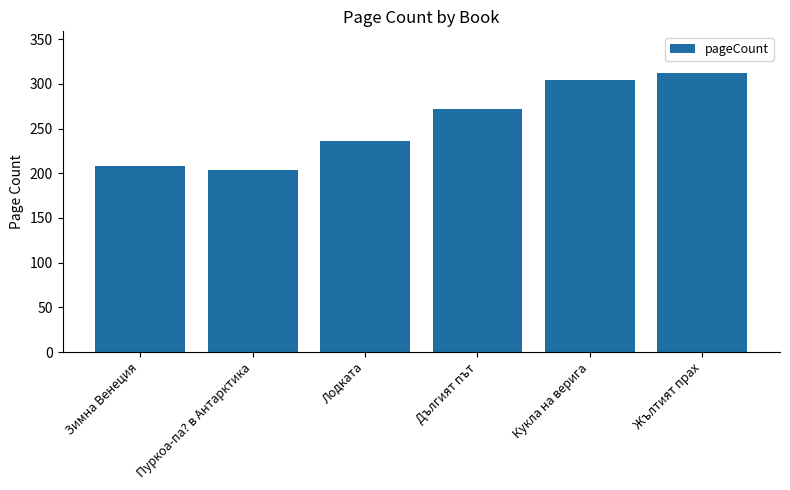

Which has a higher value, Дългият път or Зимна Венеция?

Дългият път